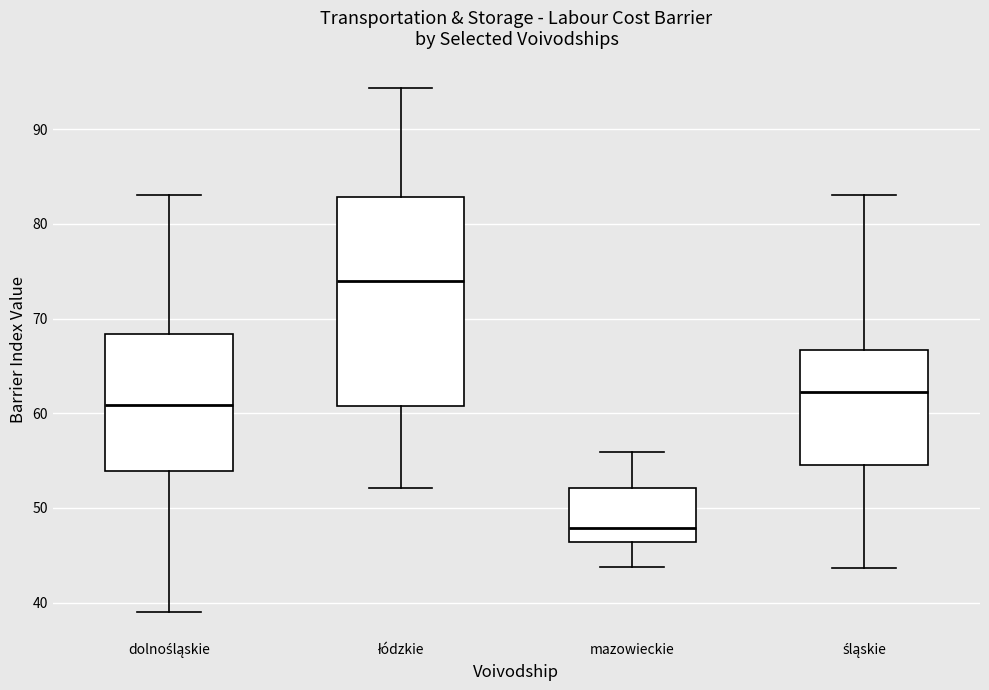

Which box is the tallest, from its lower edge to its upper edge?

łódzkie